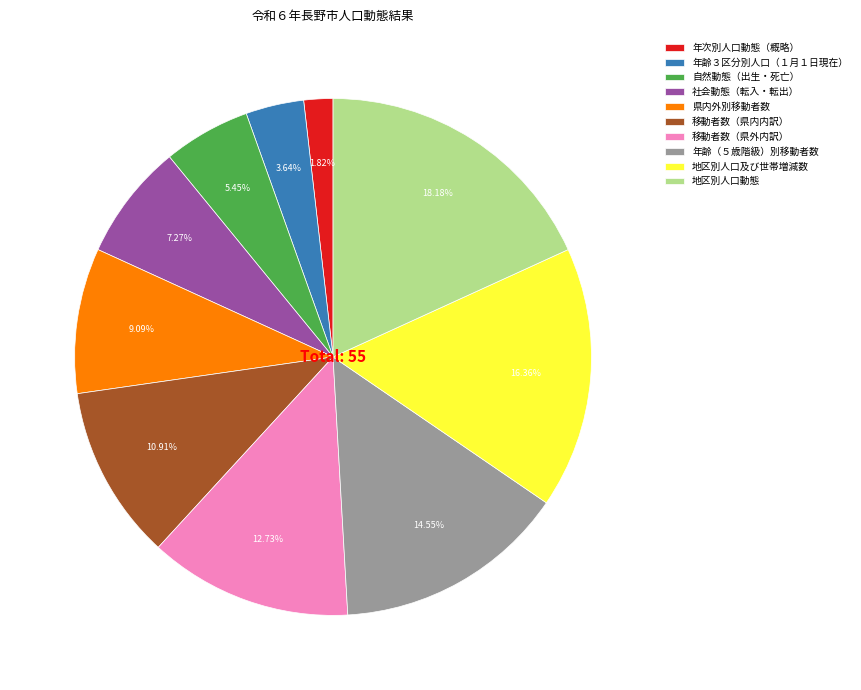

True or false: 県内外別移動者数 accounts for 9% of the total.

True